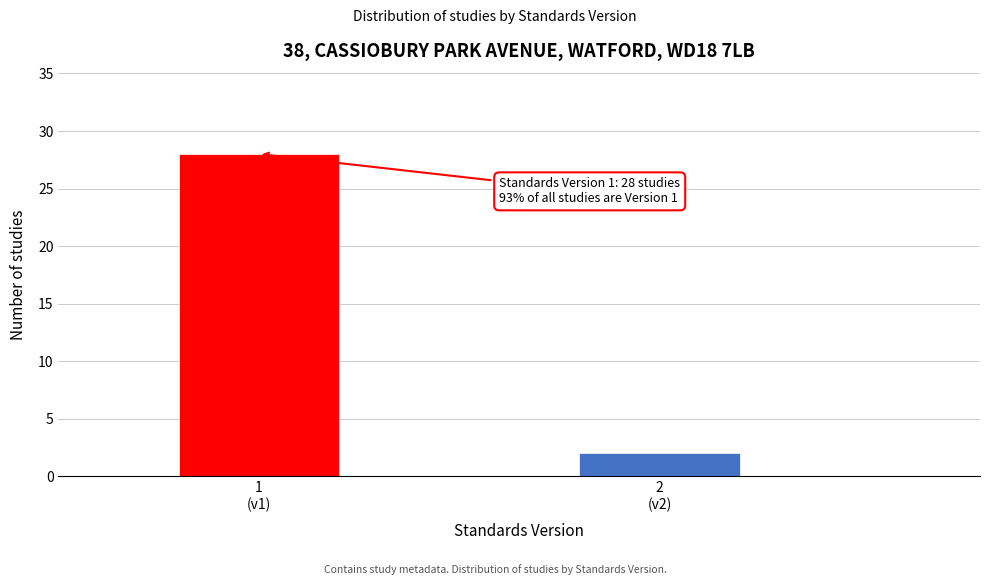

Reading left to right, extract all data points from this chart.

28	2